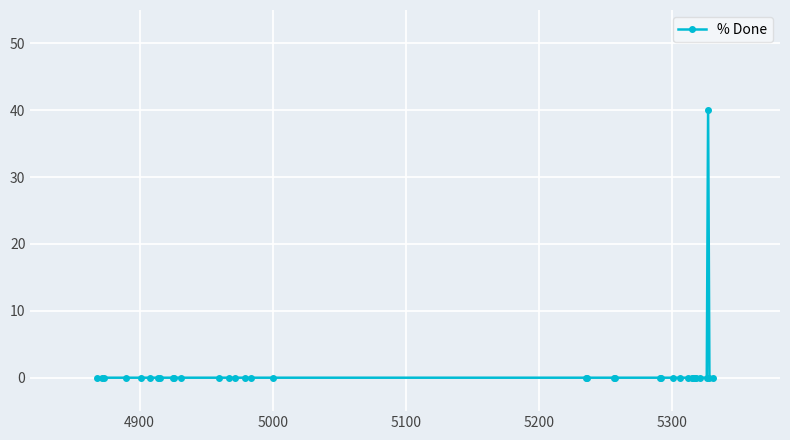

What is the difference between the maximum and minimum values?

40